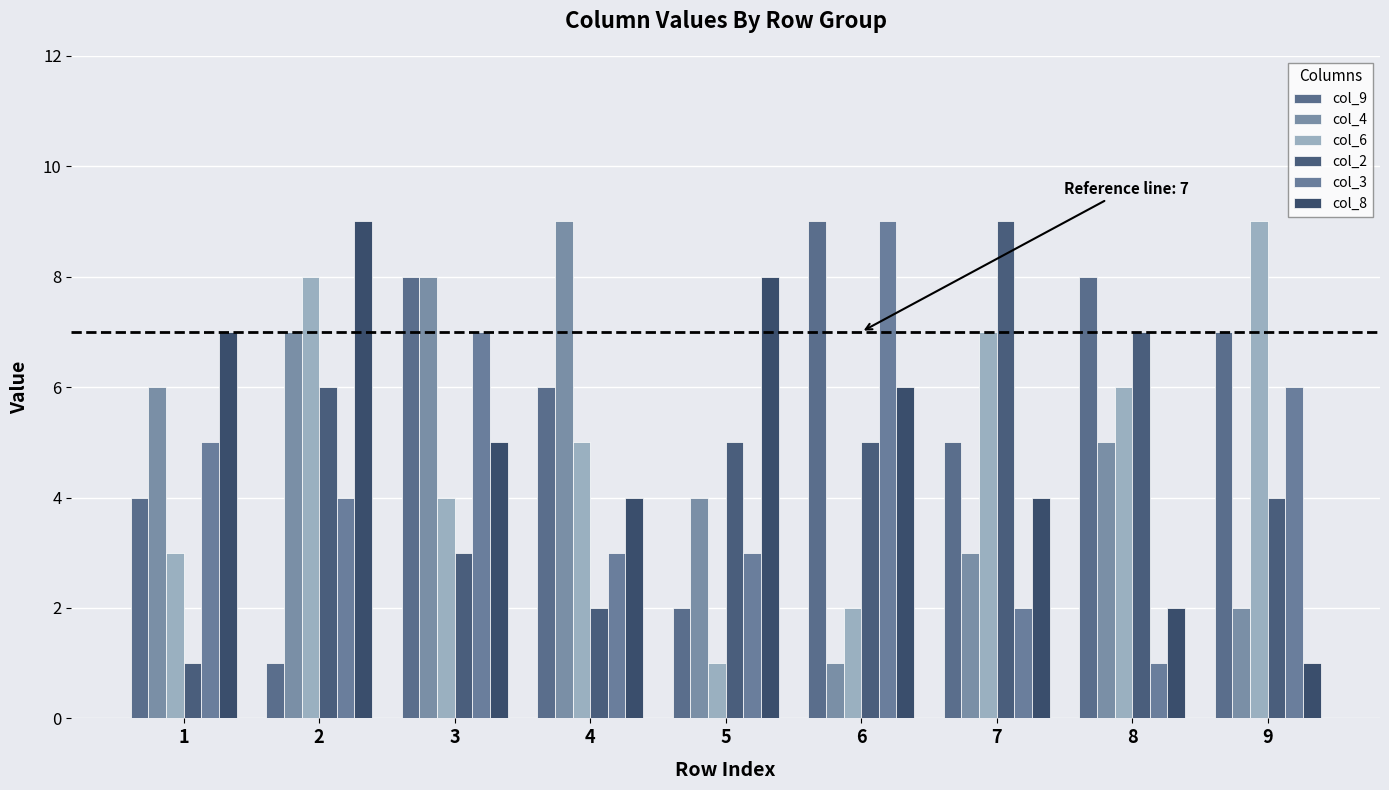

What is the value of the col_4 bar at the 5th from the left?

4